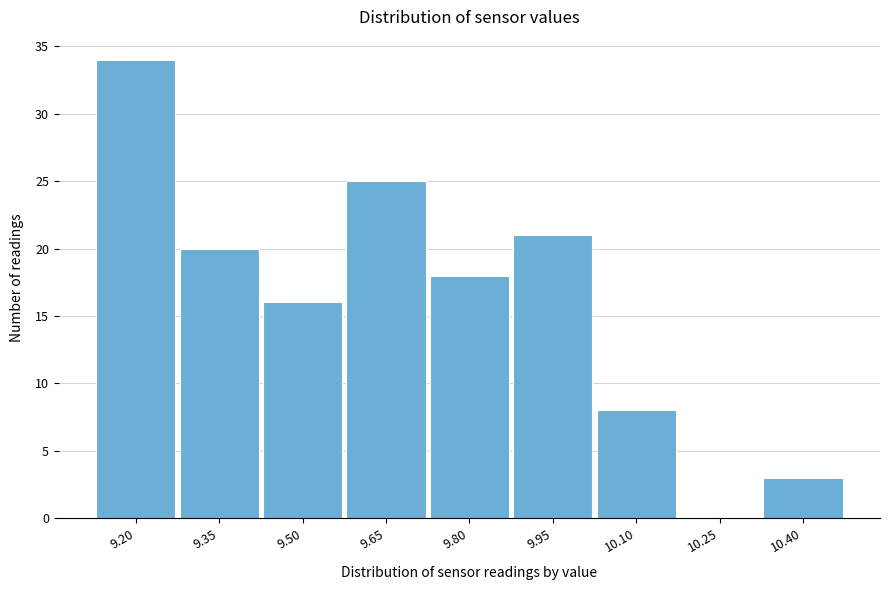

Reading left to right, what are all the values shown in this chart?

9.20=34	9.35=20	9.50=16	9.65=25	9.80=18	9.95=21	10.10=8	10.25=0	10.40=3